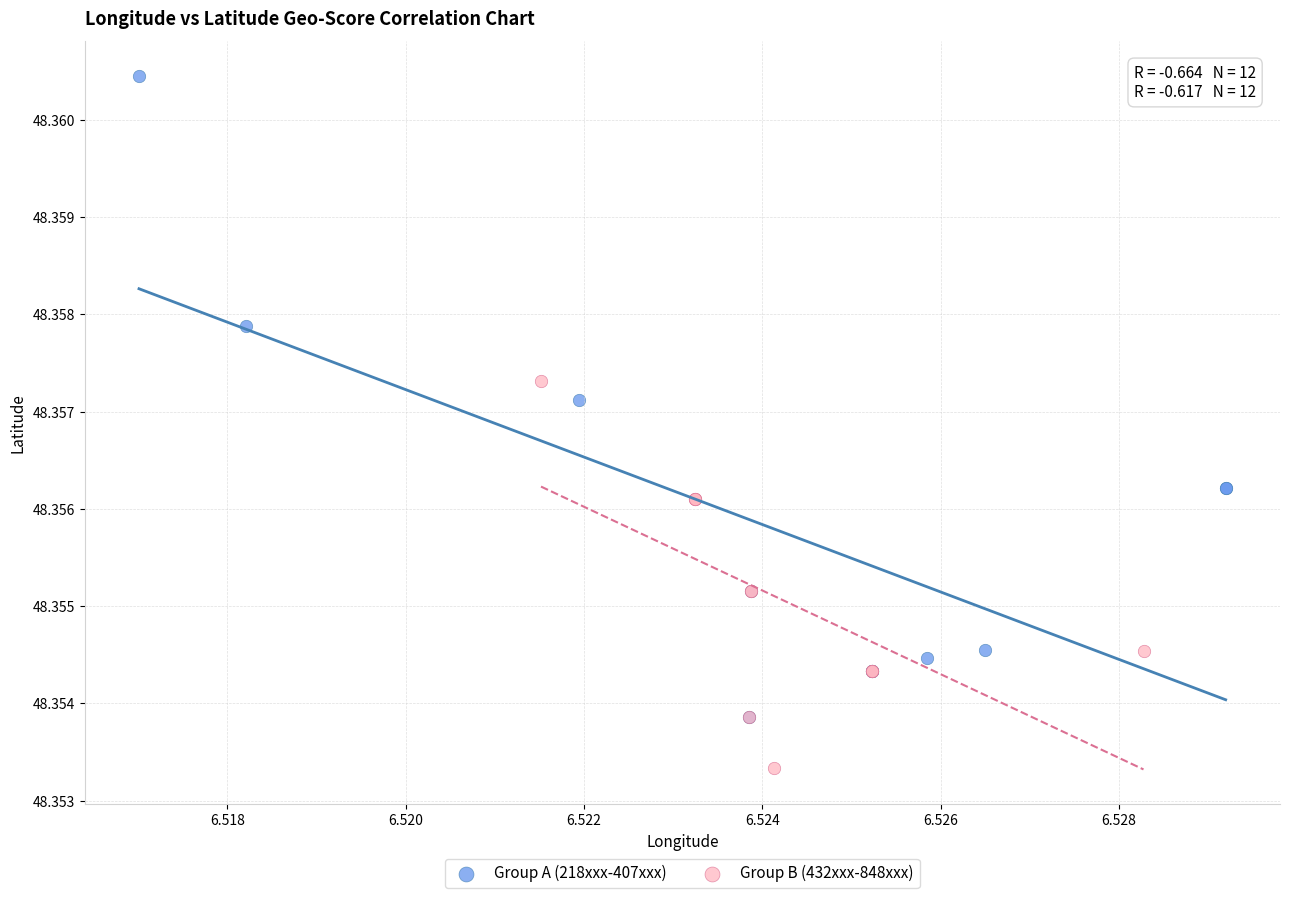

Which series has the widest spread of Y values?

Group A (218xxx-407xxx)